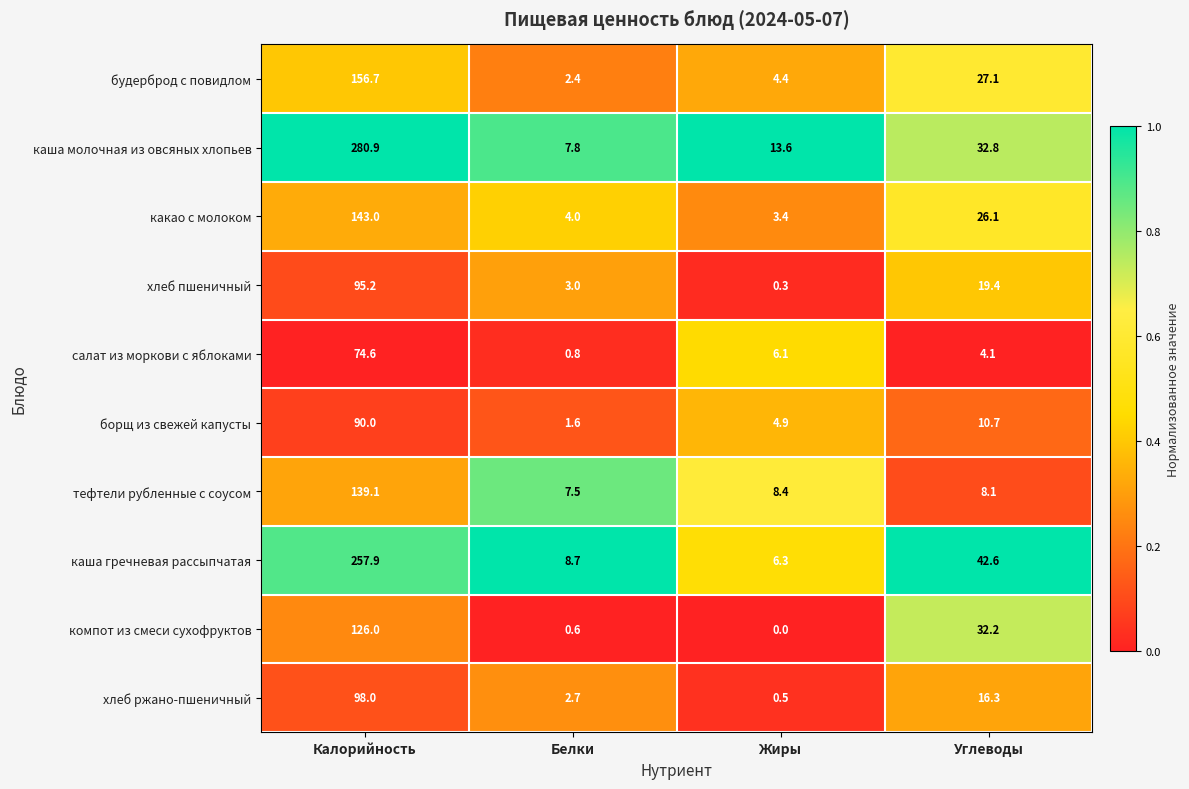

What is the approximate value of каша молочная из овсяных хлопьев at Углеводы?

32.8